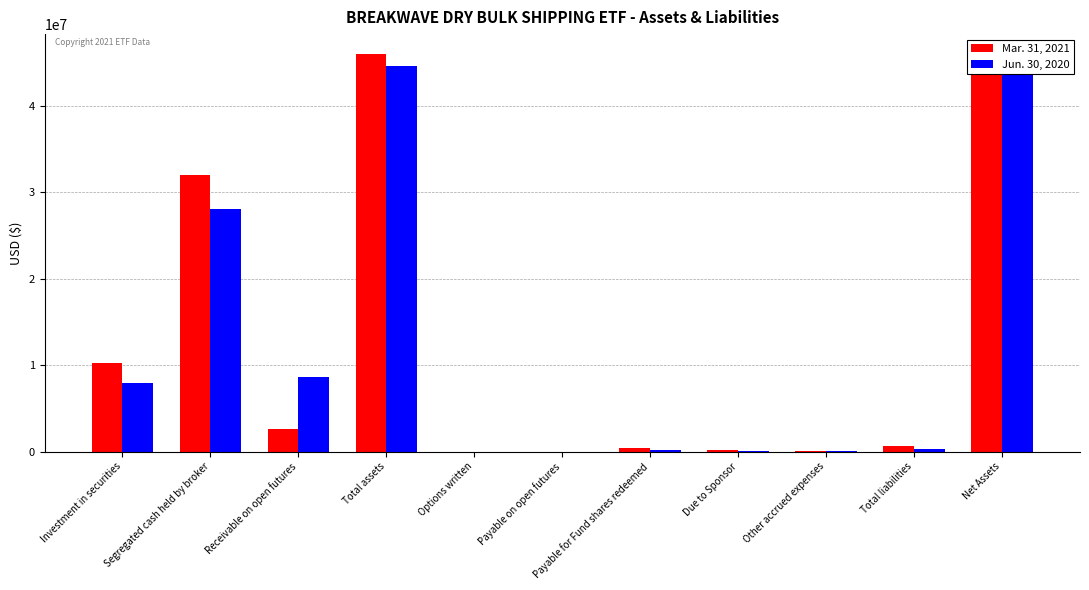

The Jun. 30, 2020 series shows -15692702 at Payable on open futures. True or false?

False